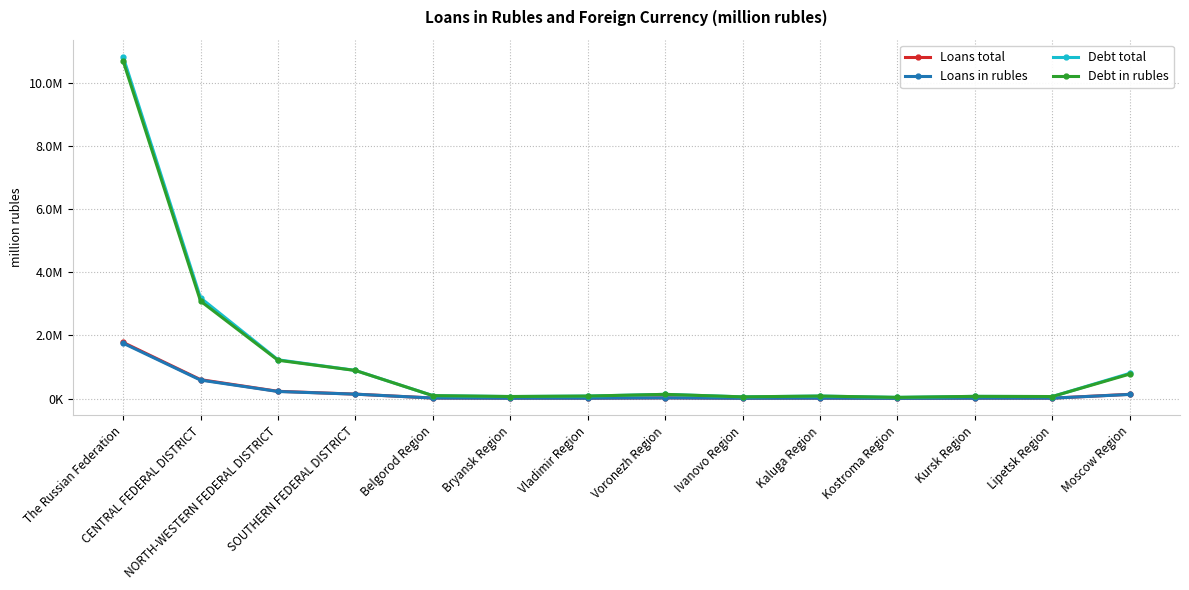

Rank the series at Vladimir Region from lowest to highest value.

Loans in rubles, Loans total, Debt in rubles, Debt total